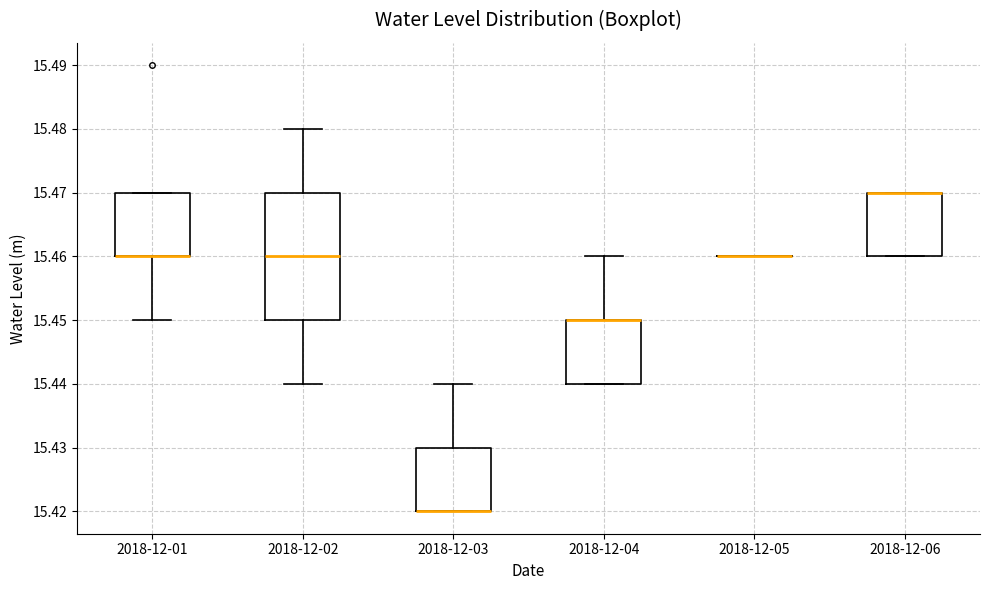

Comparing the boxes themselves (not the whiskers), which one is the tallest?

2018-12-02